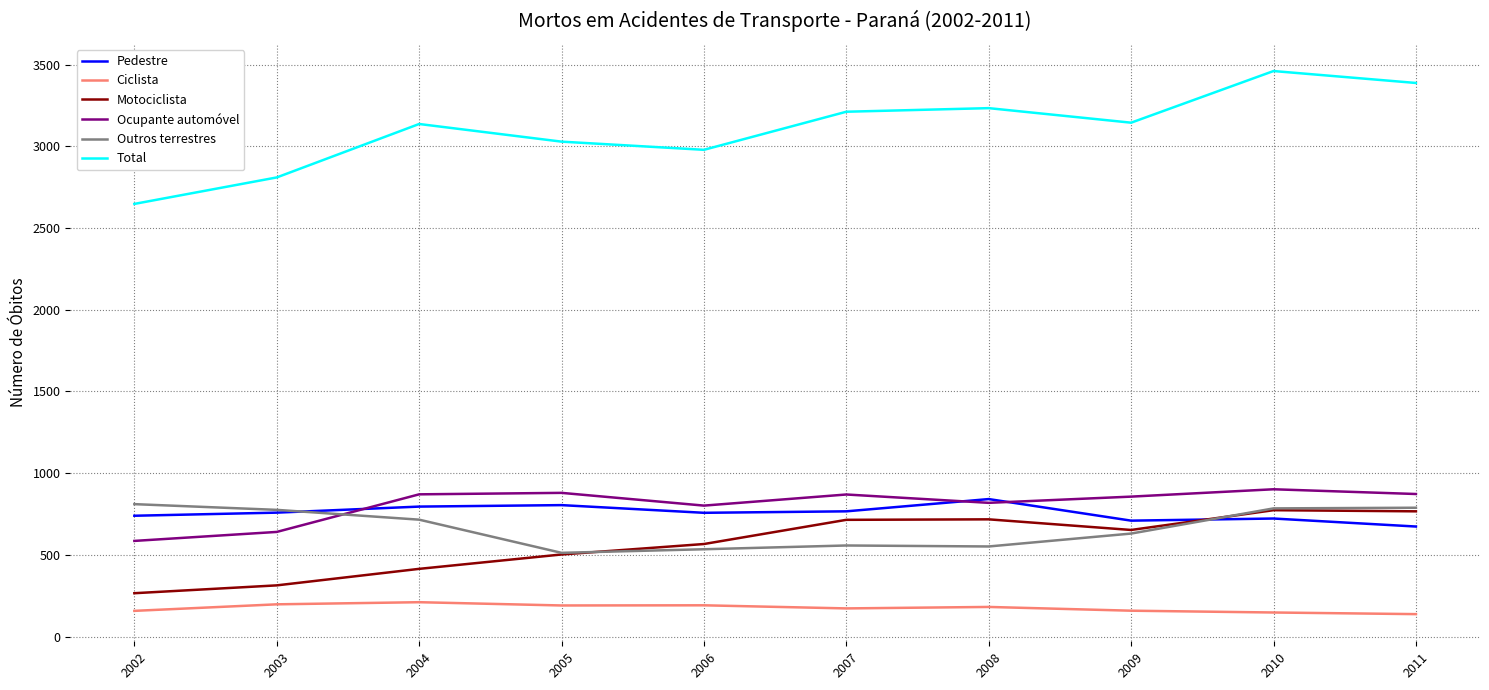

How many values in the Ciclista series are below 181?

5